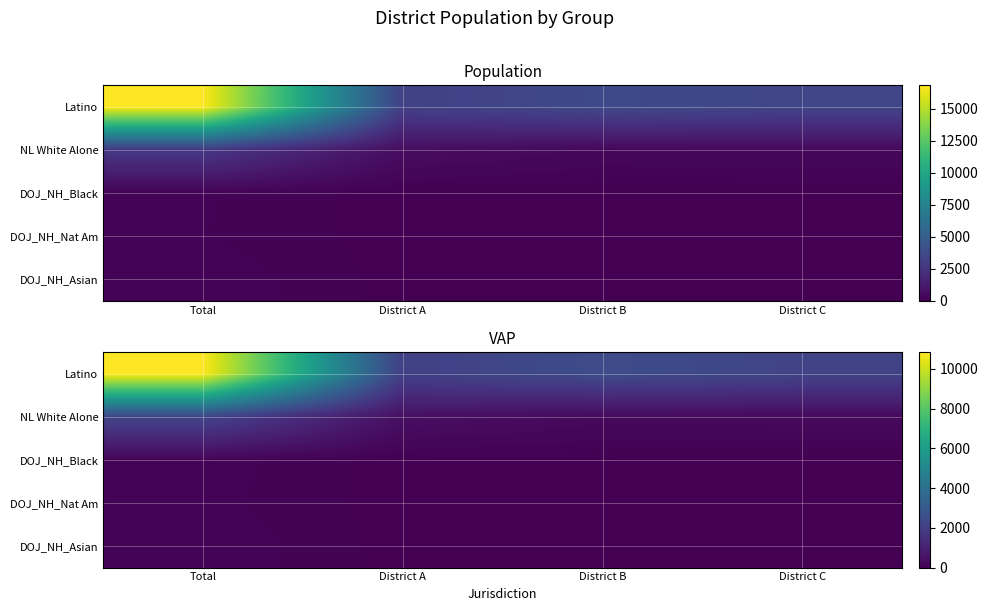

At which category is the sum across all series the highest?

Total